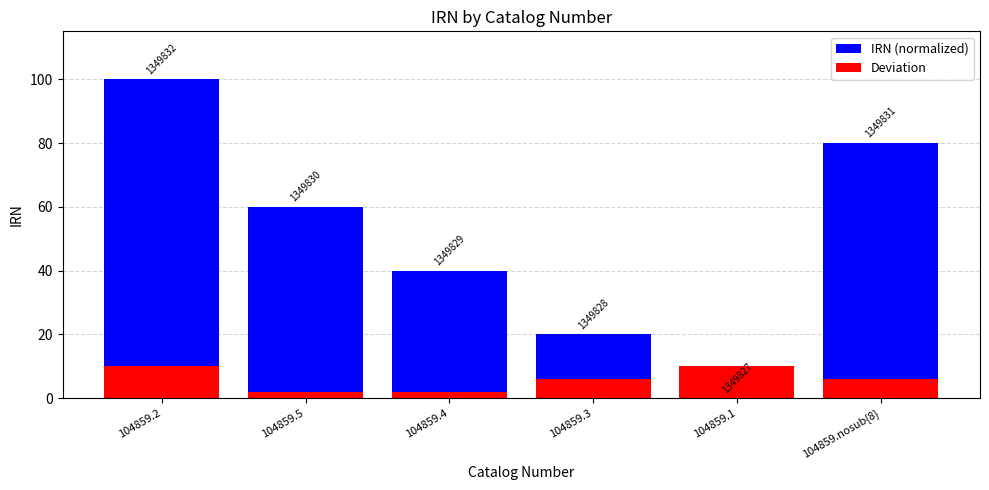

Rank the series at 104859.4 from lowest to highest value.

Deviation, IRN (normalized)